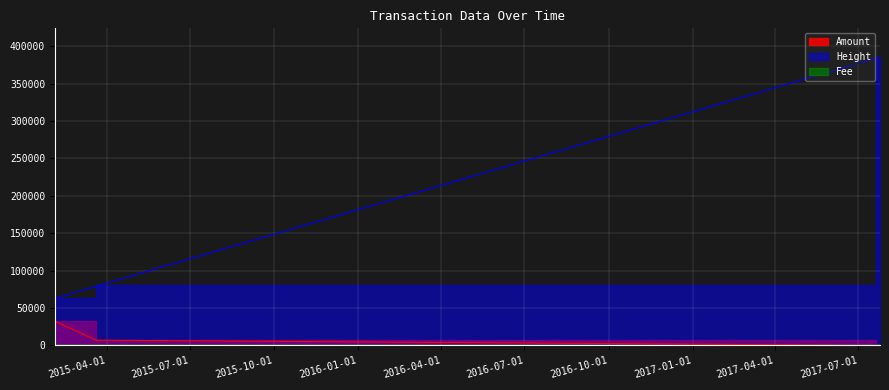

Which category has the highest value in the Amount series?

2015-02-03 12:33:58